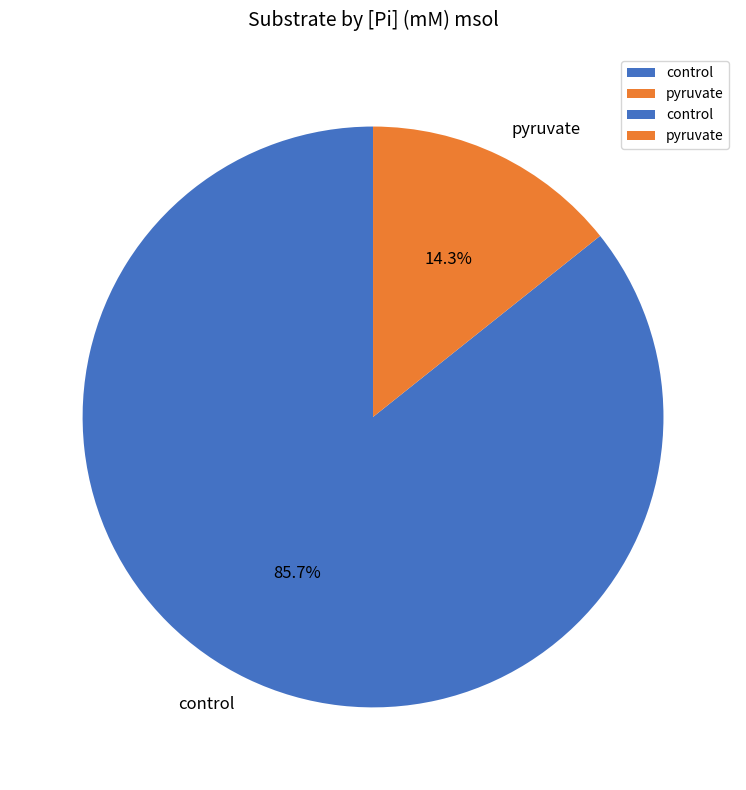

What percentage is the control slice, to the nearest percent?

86%